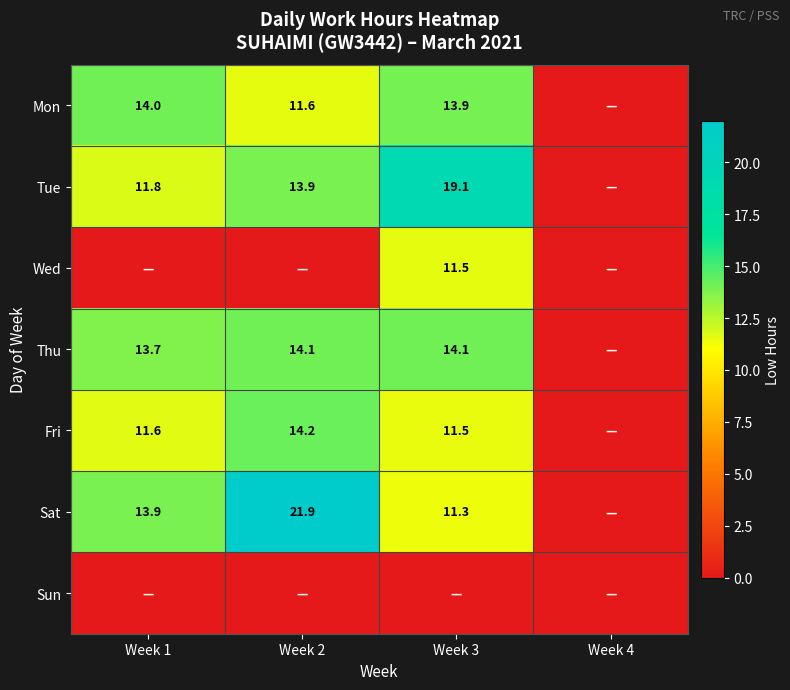

What is the sum of the Fri values at Week 1 and Week 3?

23.1